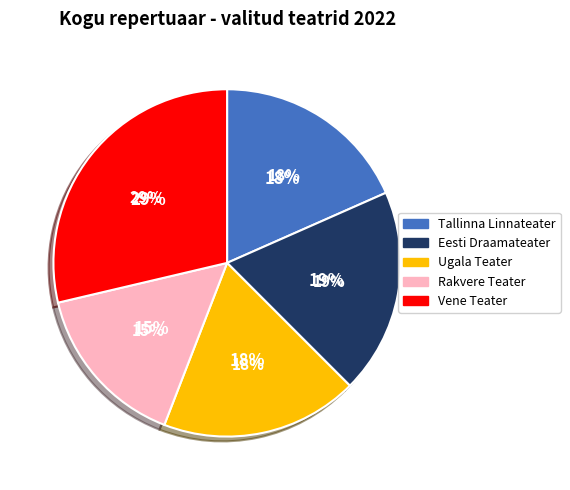

To the nearest percent, what portion does Ugala Teater represent?

18%